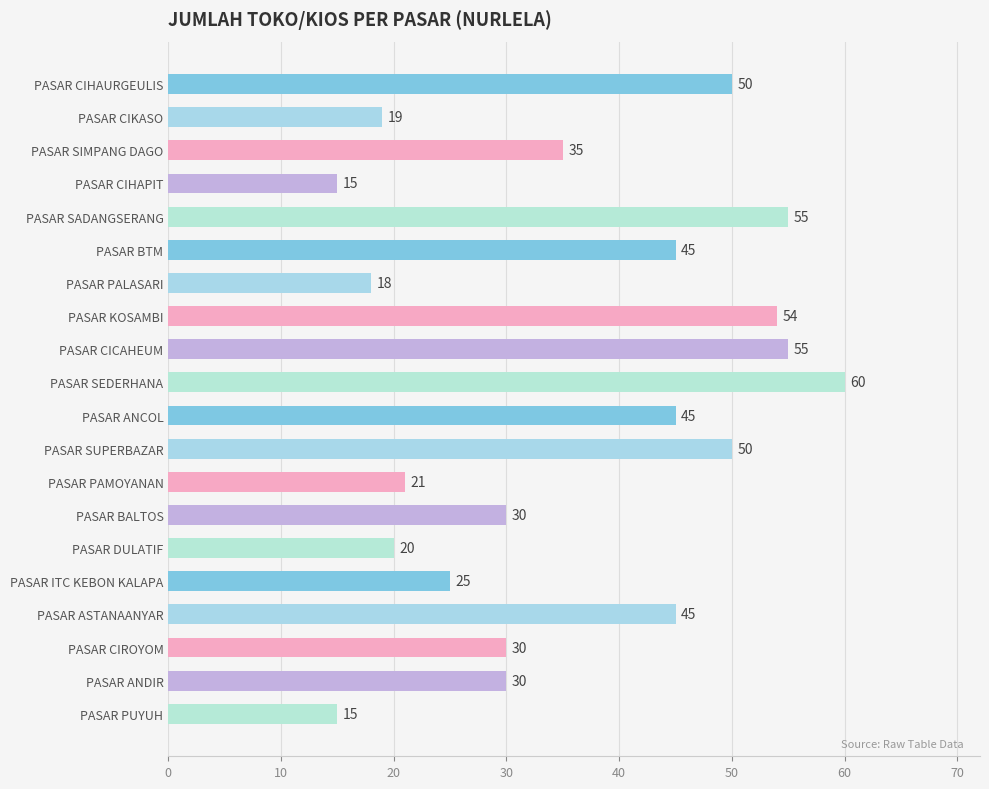

How many bars are there in total?

20